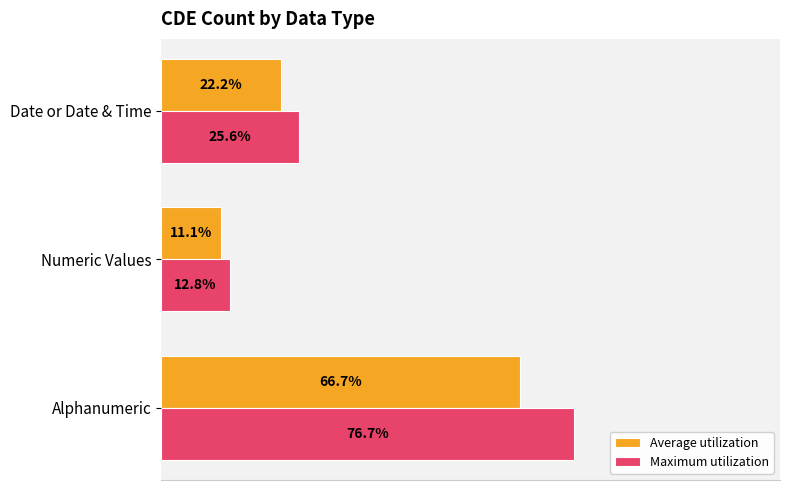

Rank the series by their maximum value, from highest to lowest.

Maximum utilization, Average utilization